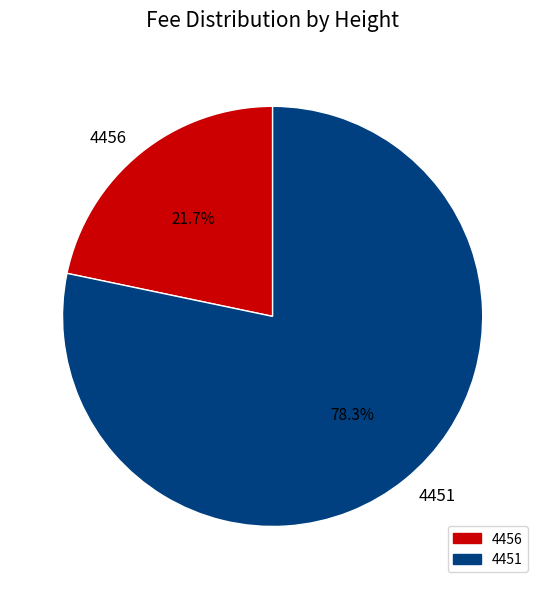

Which has a higher value, 4451 or 4456?

4451